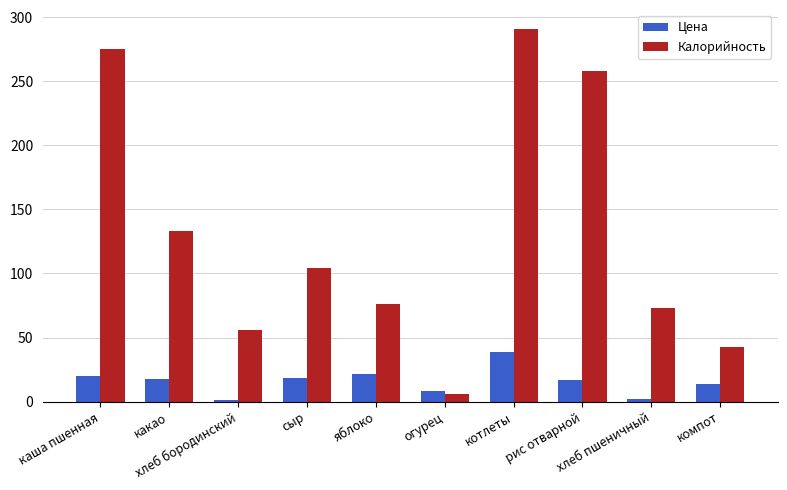

What is the label of the 1st bar from the right?

компот